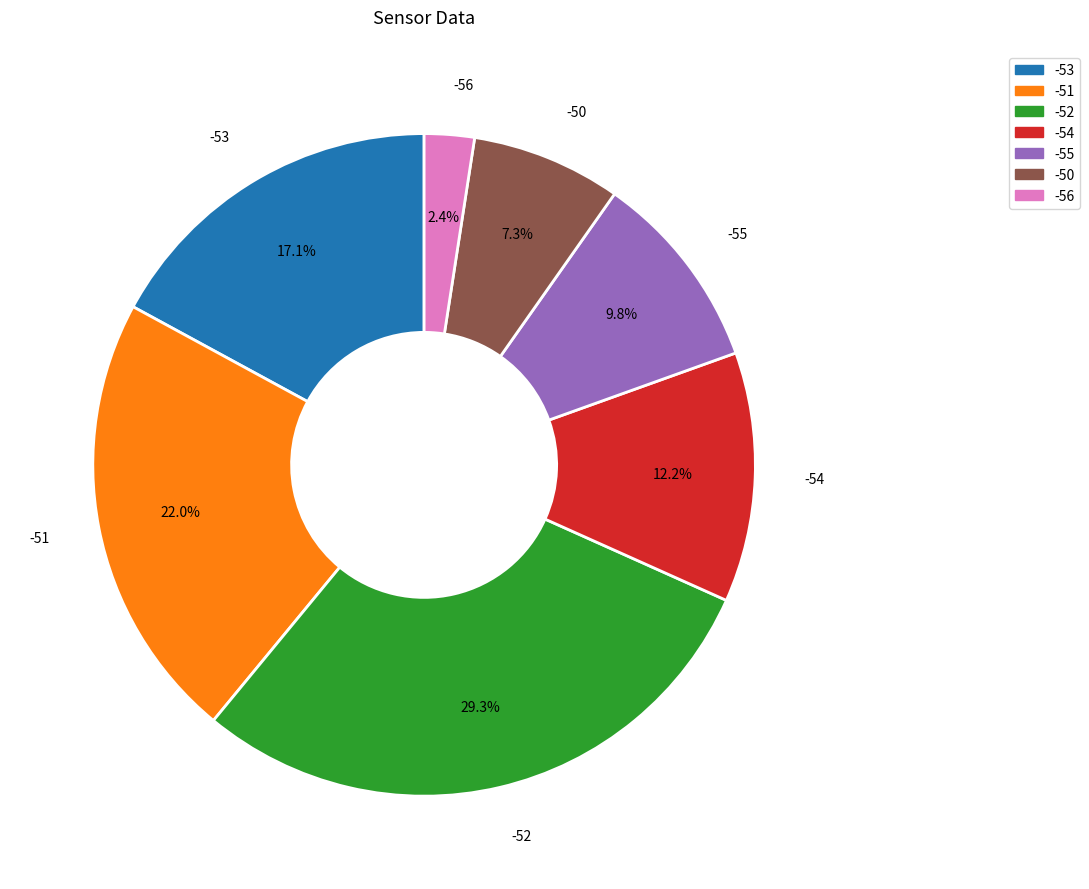

Does any single category account for the majority?

No